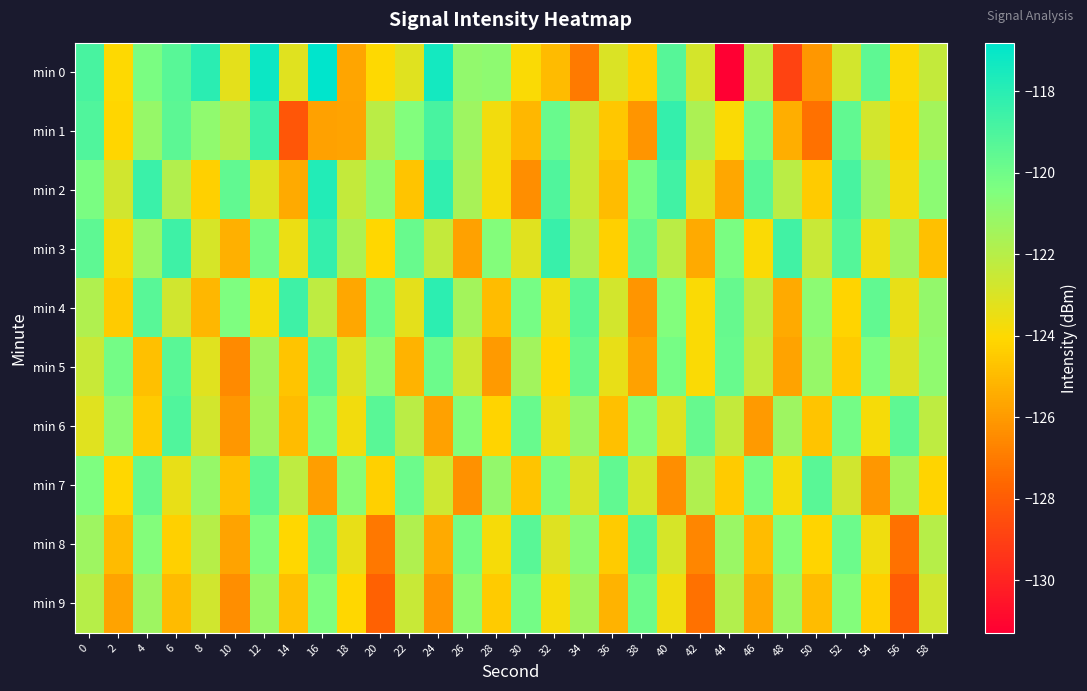

What is the total value across all series at 38?

-1225.0